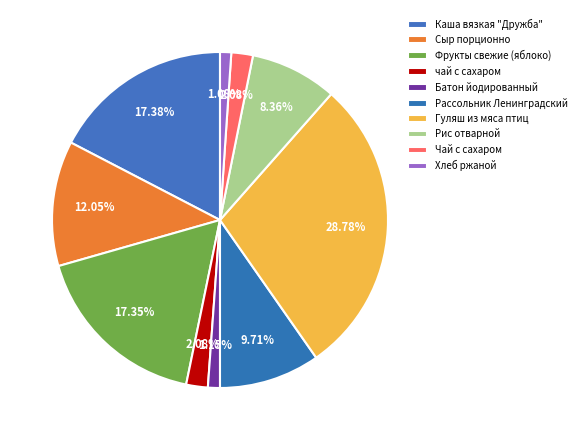

Does чай с сахаром represent more than half of the total?

No